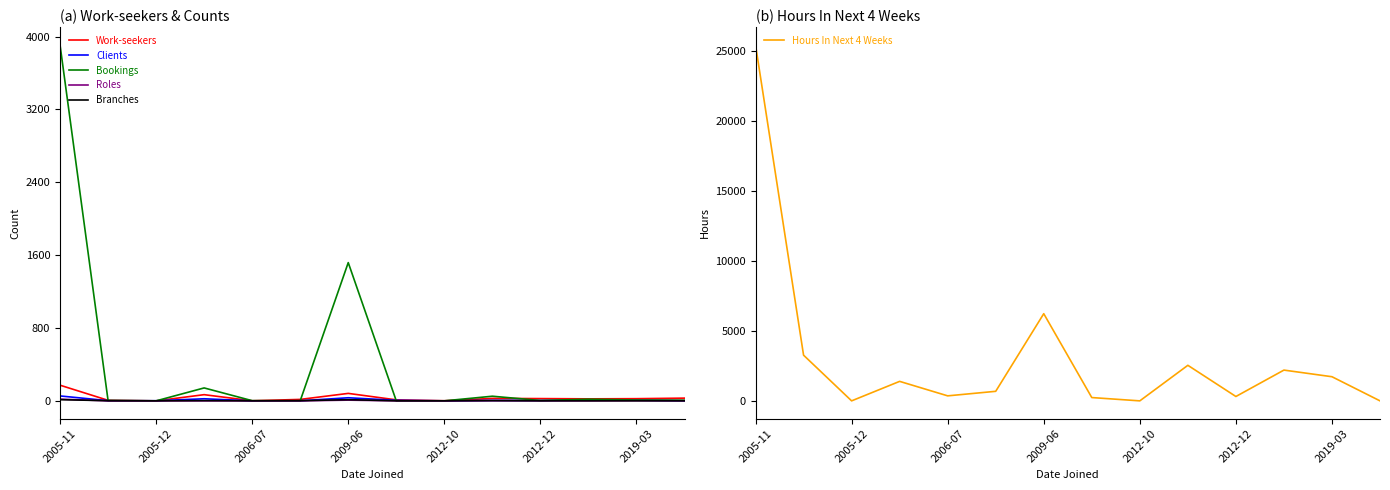

Reading right to left, list all the values displayed in this chart.

Work-seekers: 30	24	22	25	27	1	11	82	16	1	68	0	6	172
Clients: 1	7	8	4	5	0	6	34	1	0	23	1	2	54
Bookings: 7	10	18	4	51	0	0	1518	1	2	142	0	4	3908
Roles: 1	2	0	1	2	0	0	8	0	0	0	0	0	19
Branches: 1	1	1	1	3	1	1	13	2	1	3	1	2	13
Hours In Next 4 Weeks: 0	1724	2198	312	2540	0	236	6227	682	358	1392	0	3264	25427